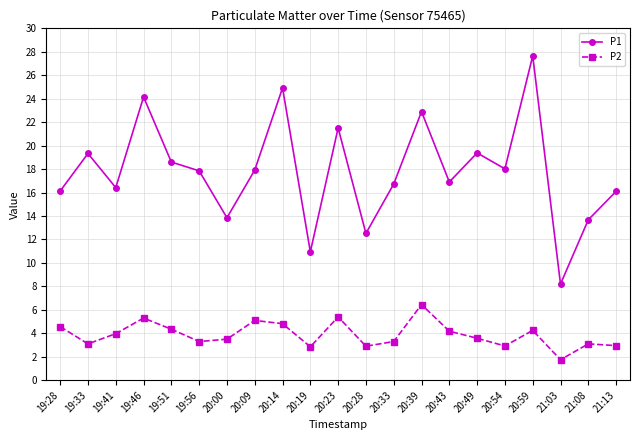

What position from the left is 19:41?

3